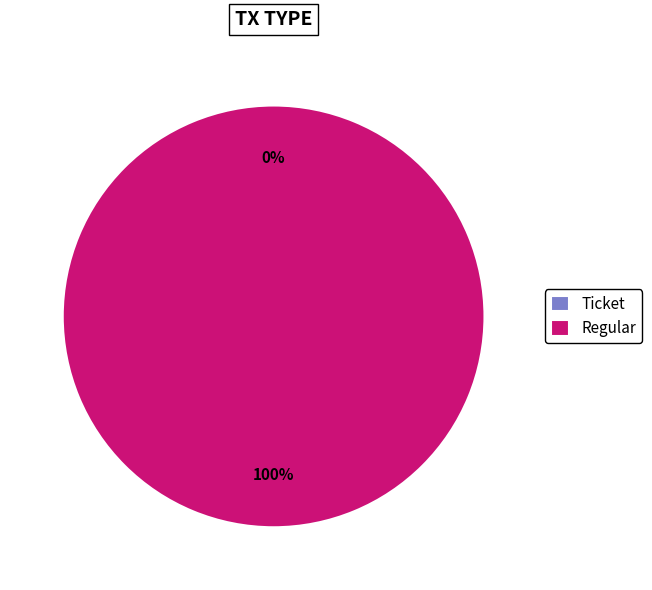

How many segments does this pie chart have?

2